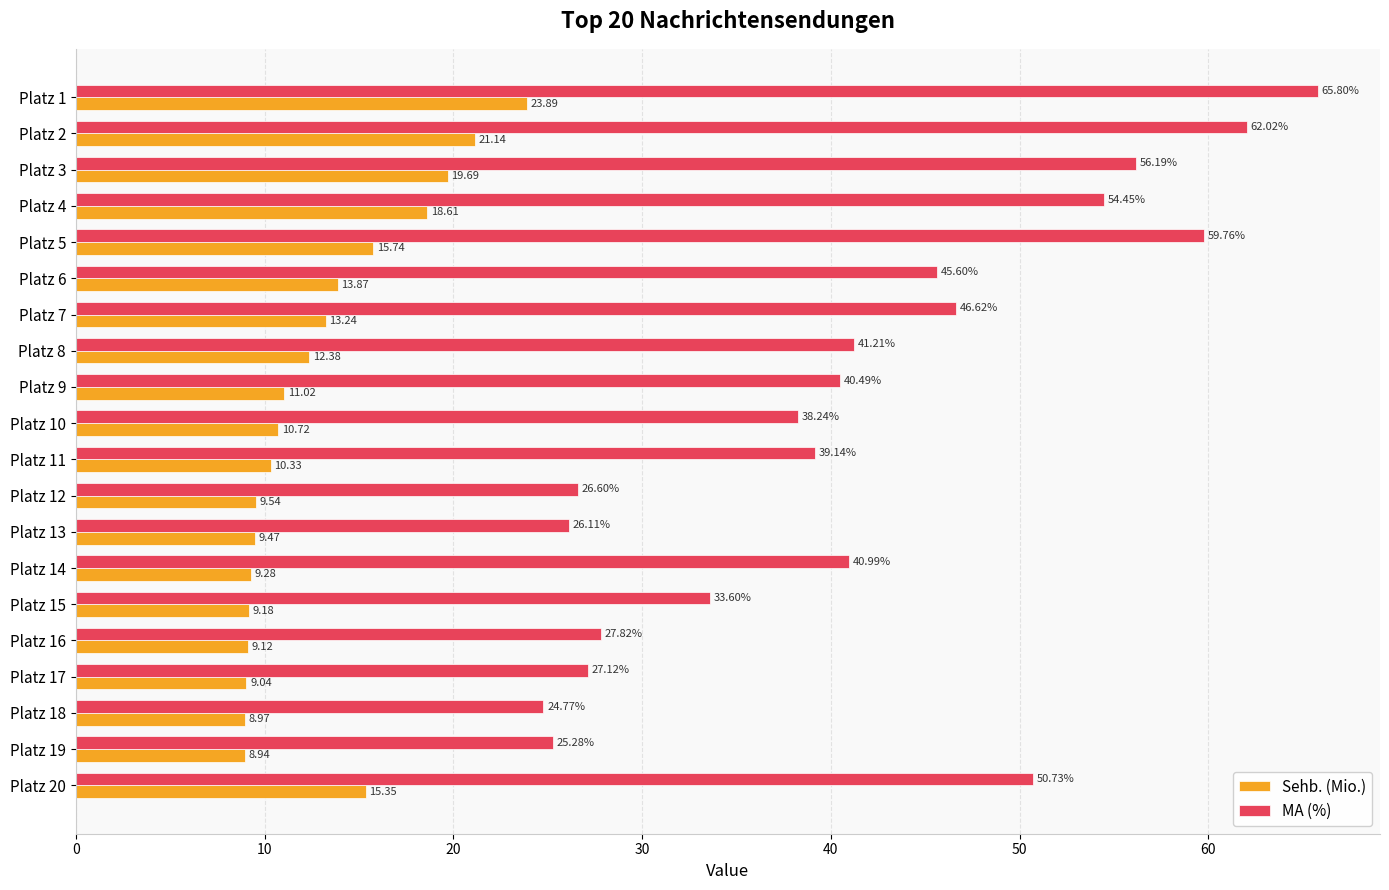

Which series has the largest total across all categories?

MA (%)